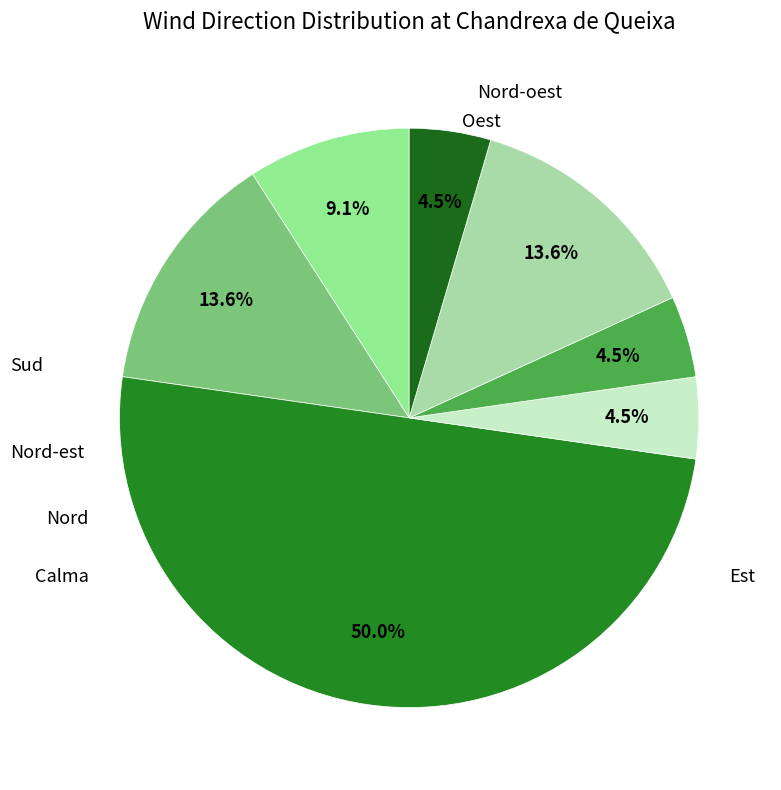

What percentage is the Calma slice, to the nearest percent?

14%